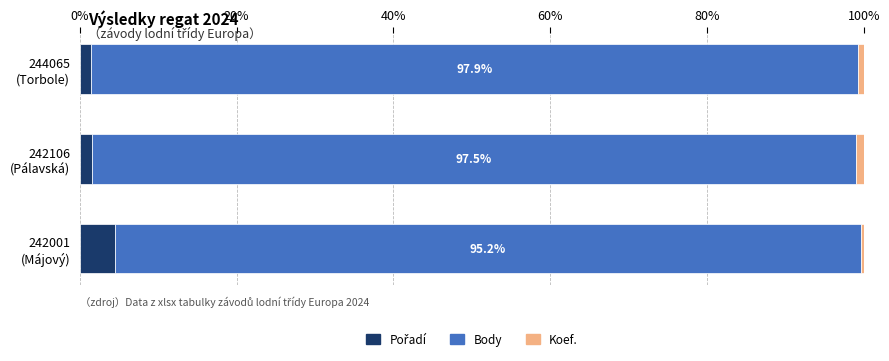

Reading left to right, extract all data points from this chart.

Pořadí: 1.4	1.5	4.4
Body: 97.9	97.5	95.2
Koef.: 0.7	1.0	0.4